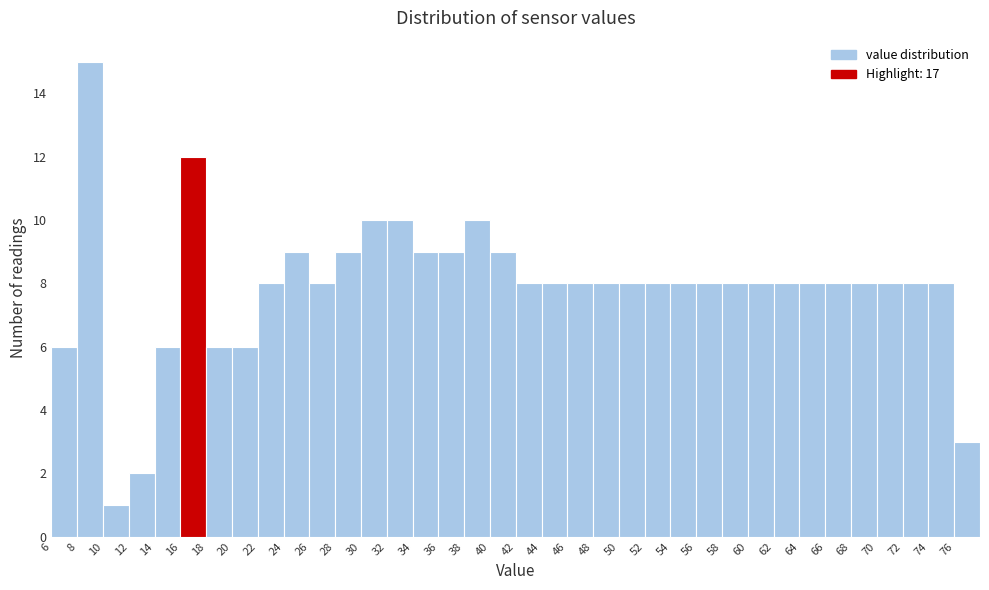

Reading left to right, list every bar in this chart as the range it spans on the x-axis followed by its height. The values are not printed on the chart, so give them approximately, as read against the axis.

6 to 8: 6
8 to 10: 15
10 to 12: 1
12 to 14: 2
14 to 16: 6
16 to 18: 12
18 to 20: 6
20 to 22: 6
22 to 24: 8
24 to 26: 9
26 to 28: 8
28 to 30: 9
30 to 32: 10
32 to 34: 10
34 to 36: 9
36 to 38: 9
38 to 40: 10
40 to 42: 9
42 to 44: 8
44 to 46: 8
46 to 48: 8
48 to 50: 8
50 to 52: 8
52 to 54: 8
54 to 56: 8
56 to 58: 8
58 to 60: 8
60 to 62: 8
62 to 64: 8
64 to 66: 8
66 to 68: 8
68 to 70: 8
70 to 72: 8
72 to 74: 8
74 to 76: 8
76 to 78: 3